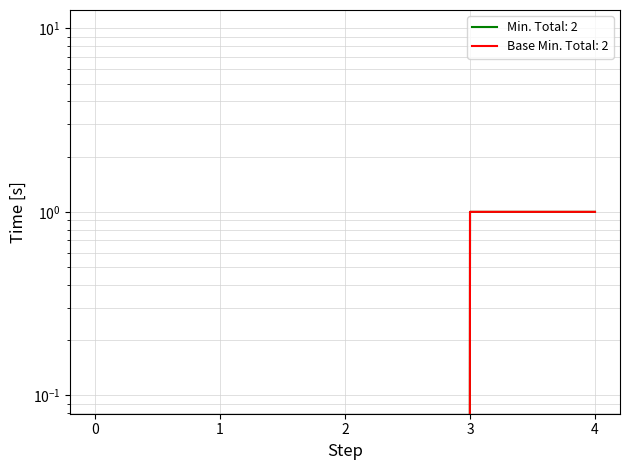

True or false: Base Min has more than 2 interior local peaks.

False